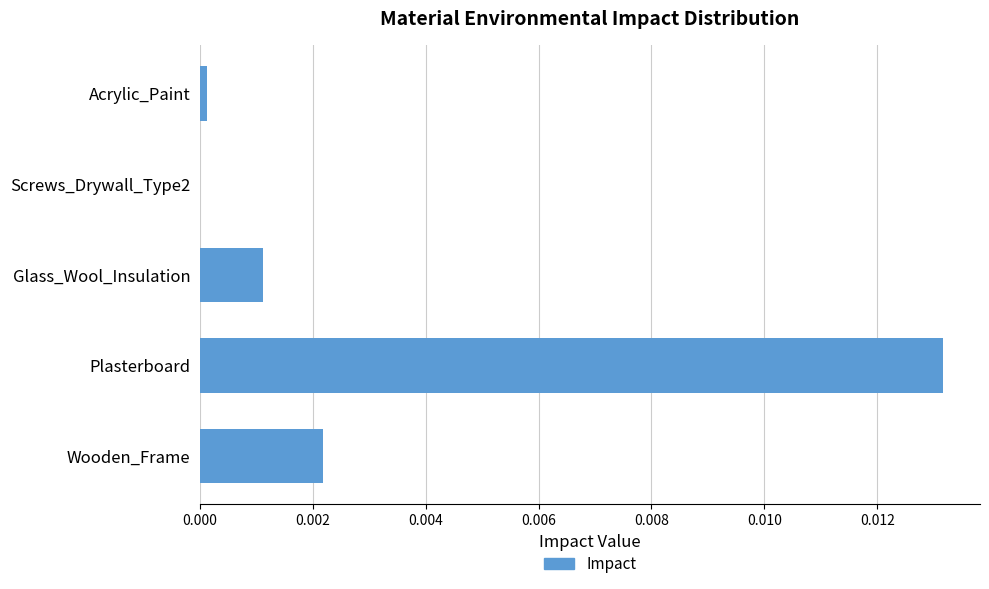

True or false: the data shows 0.0 at Screws_Drywall_Type2.

True